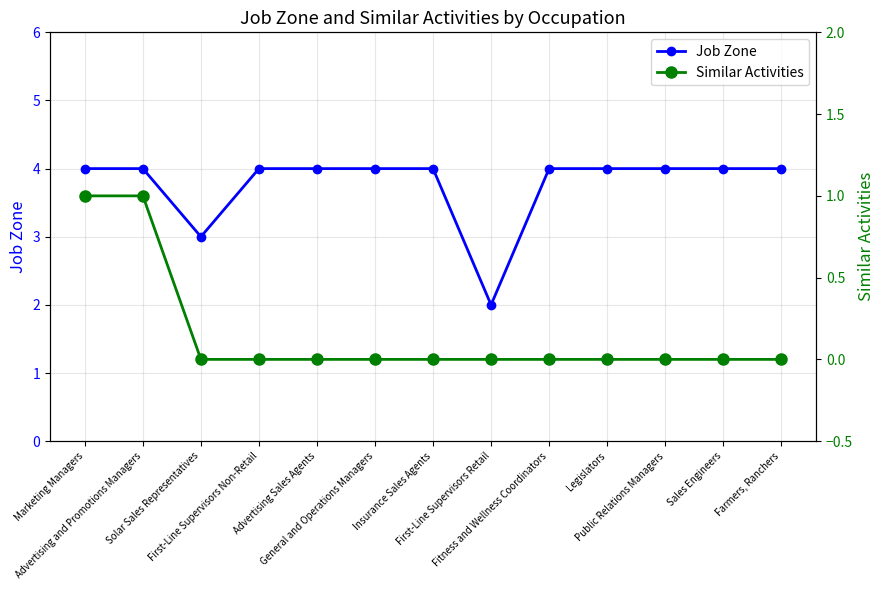

True or false: Job Zone and Similar Activities cross at least once.

False